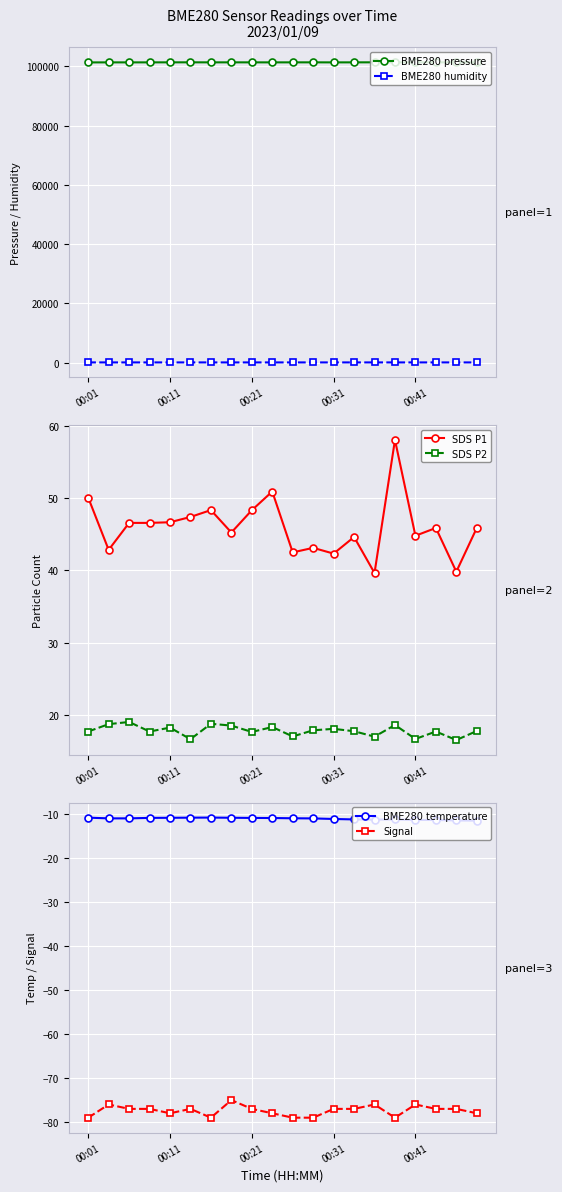

What are all the series names shown in the legend?

BME280 pressure, BME280 humidity, SDS P1, SDS P2, BME280 temperature, Signal